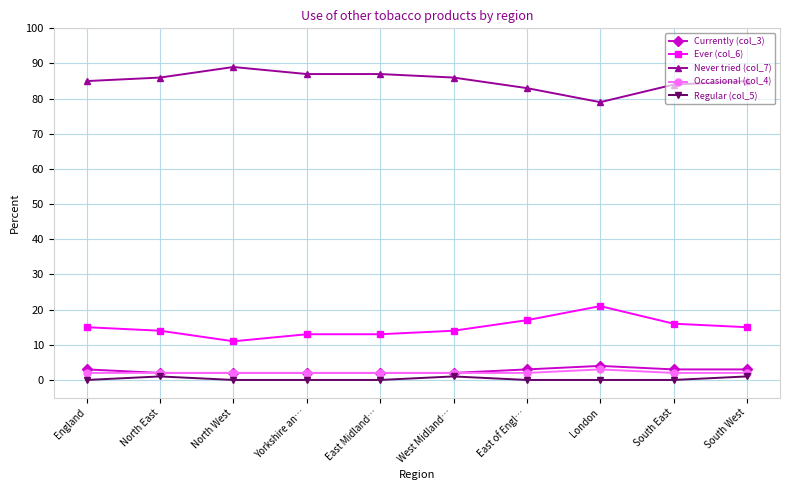

What is the difference between the maximum and second lowest values in the Ever (col_6) series?

8